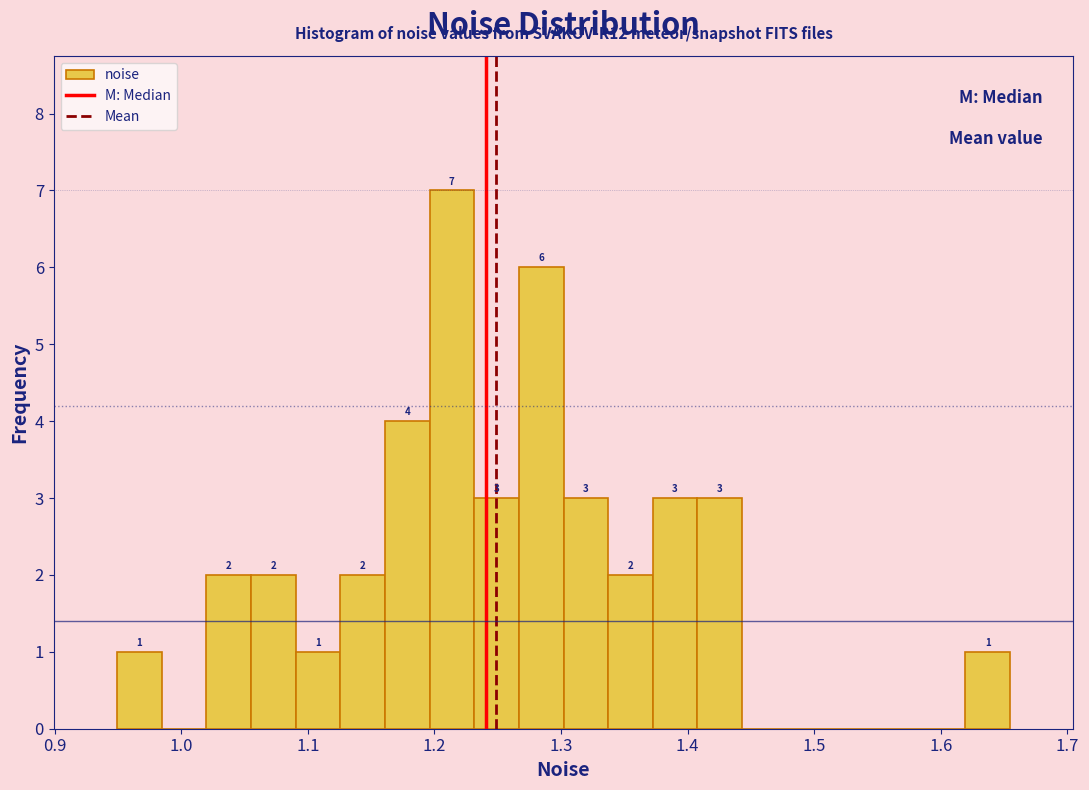

Read against the x-axis, roughly where is the centre of the tallest bar?

1.21